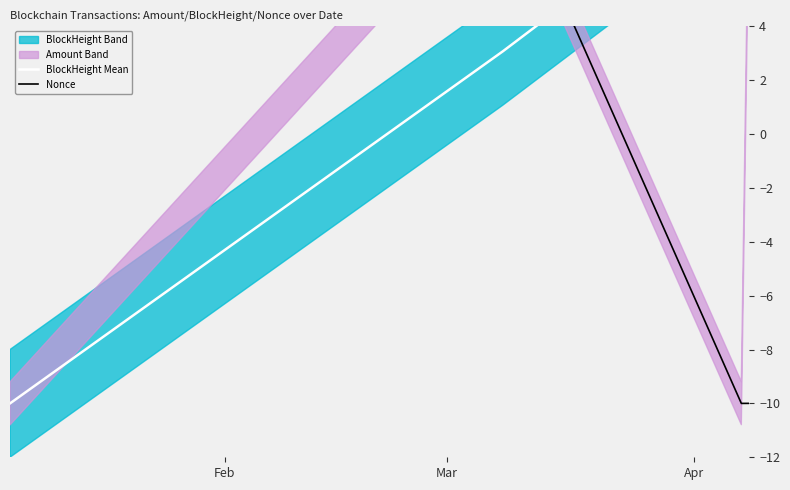

How many intersections are there between BlockHeight Mean and Nonce?

1